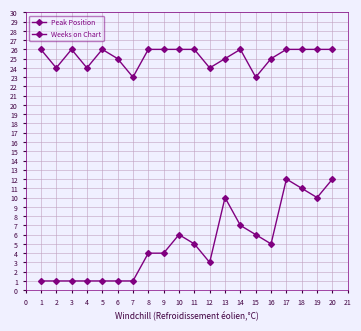

How many lines are shown in the chart?

2